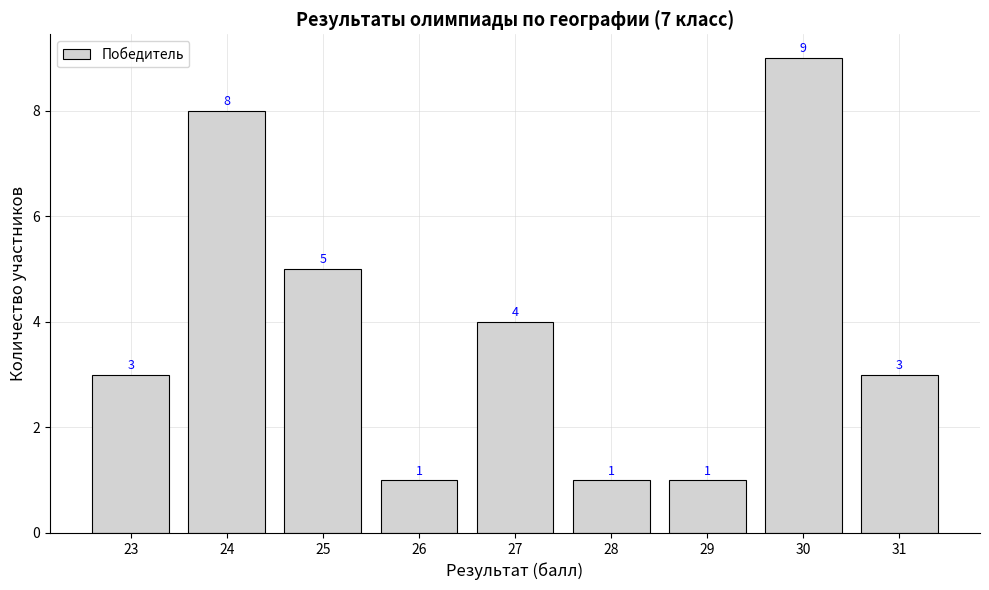

True or false: the data shows 12 at 24.

False